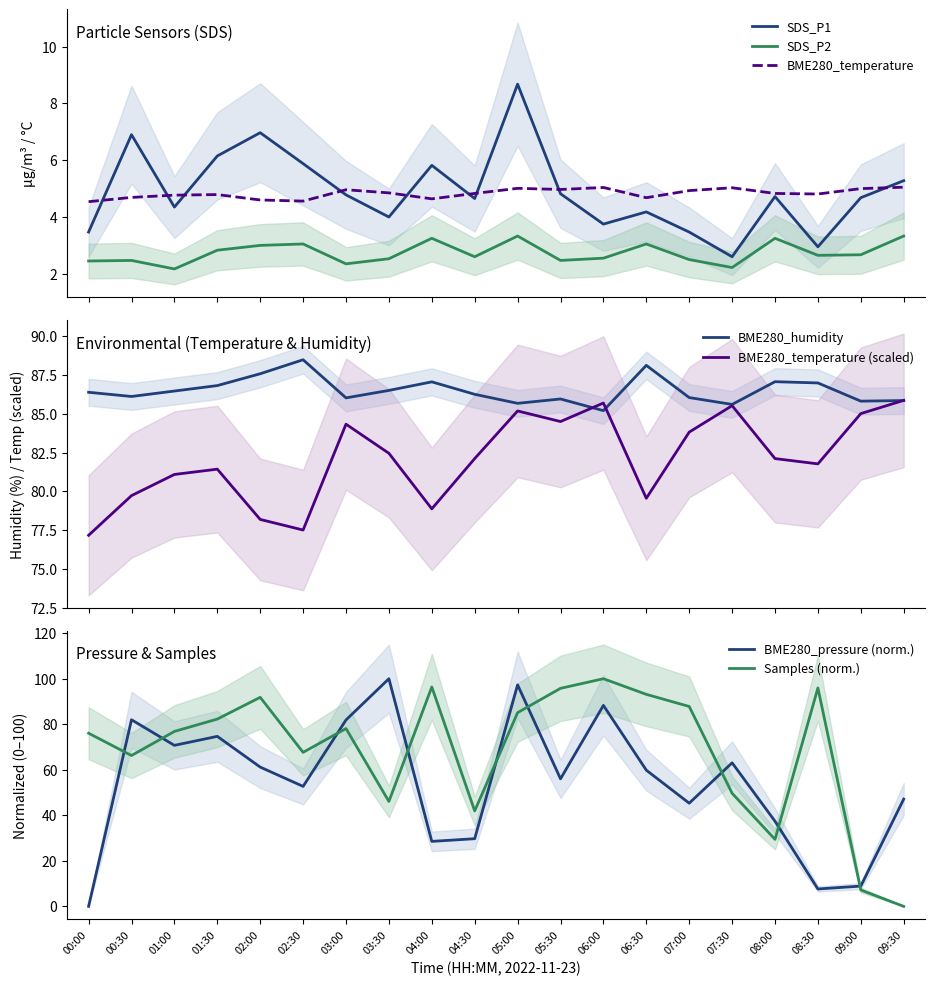

What position from the right is 04:30?

11